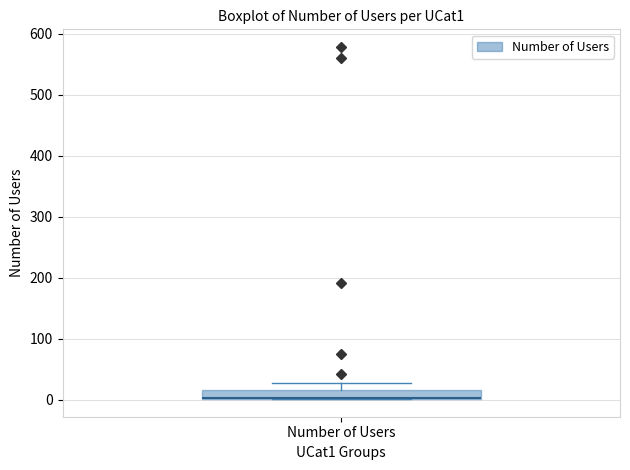

Where is the upper edge of the box for Number of Users on the y-axis? The values are not printed on the chart, so give them approximately, as read against the axis.

20